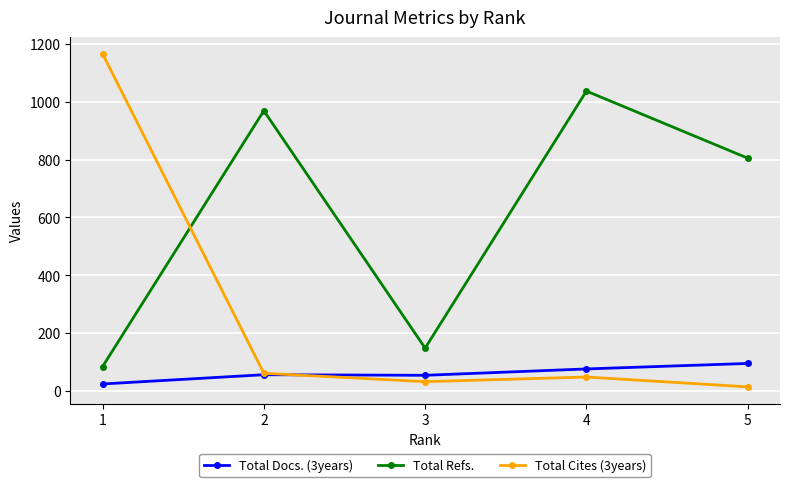

Rank the series by their average value, from lowest to highest.

Total Docs. (3years), Total Cites (3years), Total Refs.